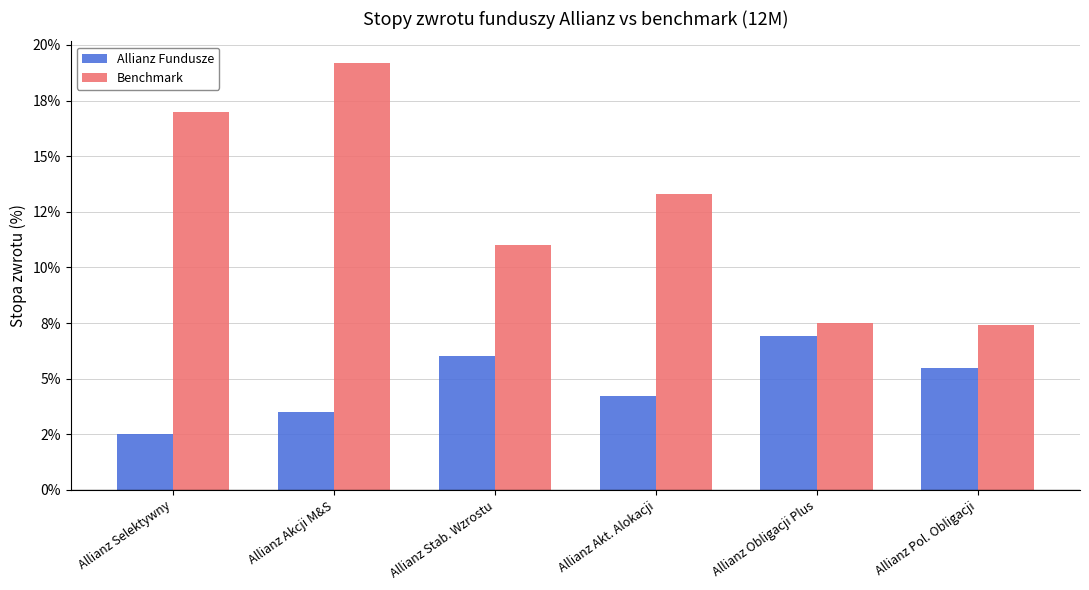

How many Allianz Fundusze values are between 0 and 1?

6